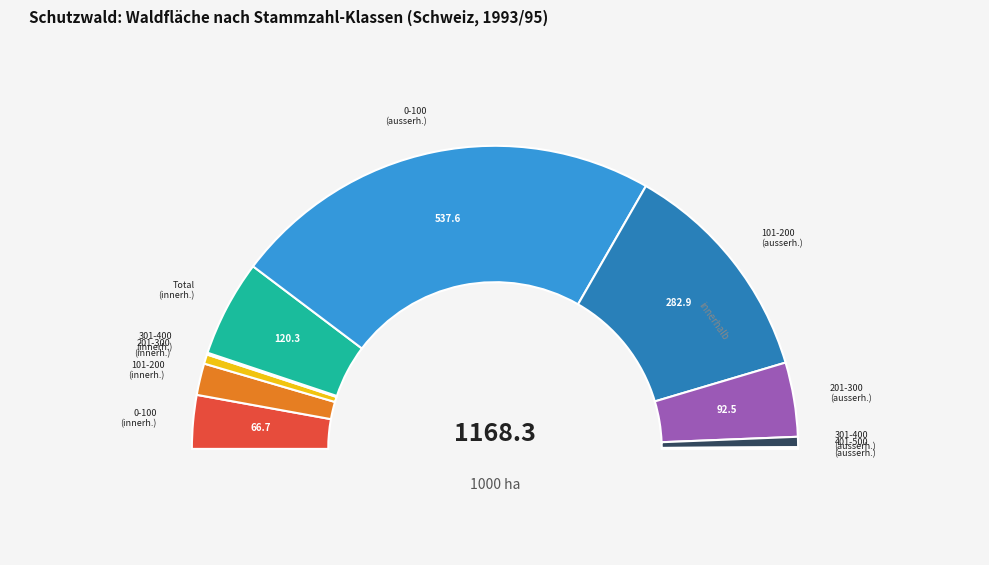

True or false: Total (innerhalb) accounts for 10% of the total.

True